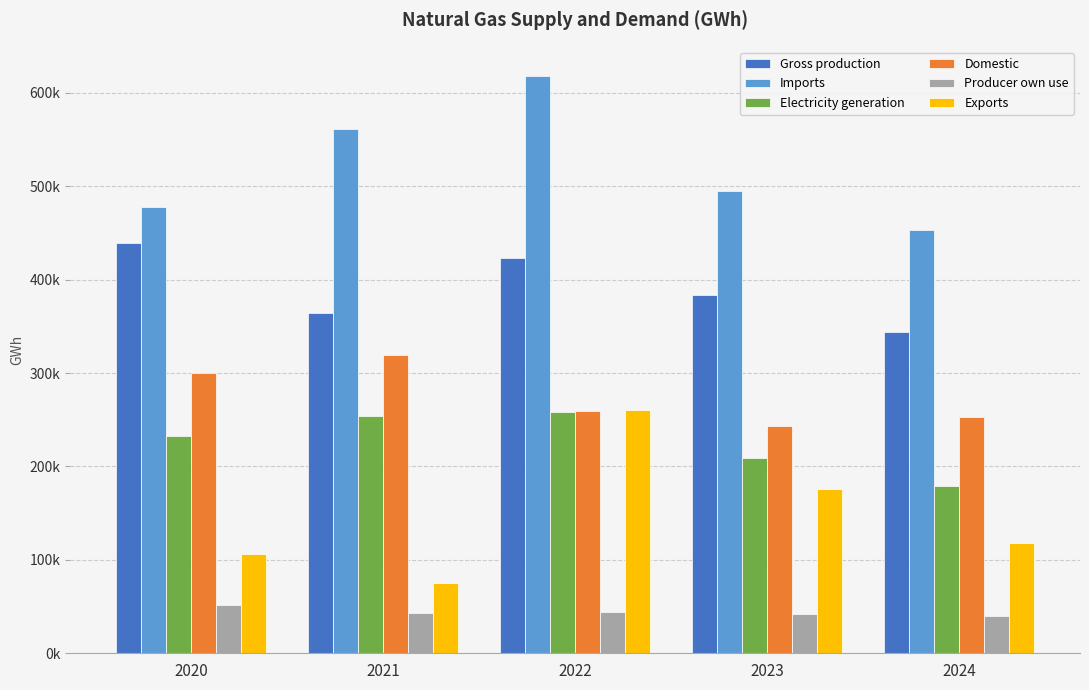

Reading left to right, what are all the values shown in this chart?

Gross production: 439394.5	363991.9	423225.8	383036.5	343722.1
Imports: 478187.9	560844.2	618291.1	494918.8	453300.9
Electricity generation: 232470.3	254256.5	257800.2	209390.6	179213.3
Domestic: 300205.5	318796.4	259600.2	242931.6	252994.9
Producer own use: 52168.2	42828.7	44679.4	41794.6	39683.9
Exports: 106030.2	75681.8	260241.6	175590.8	118427.5